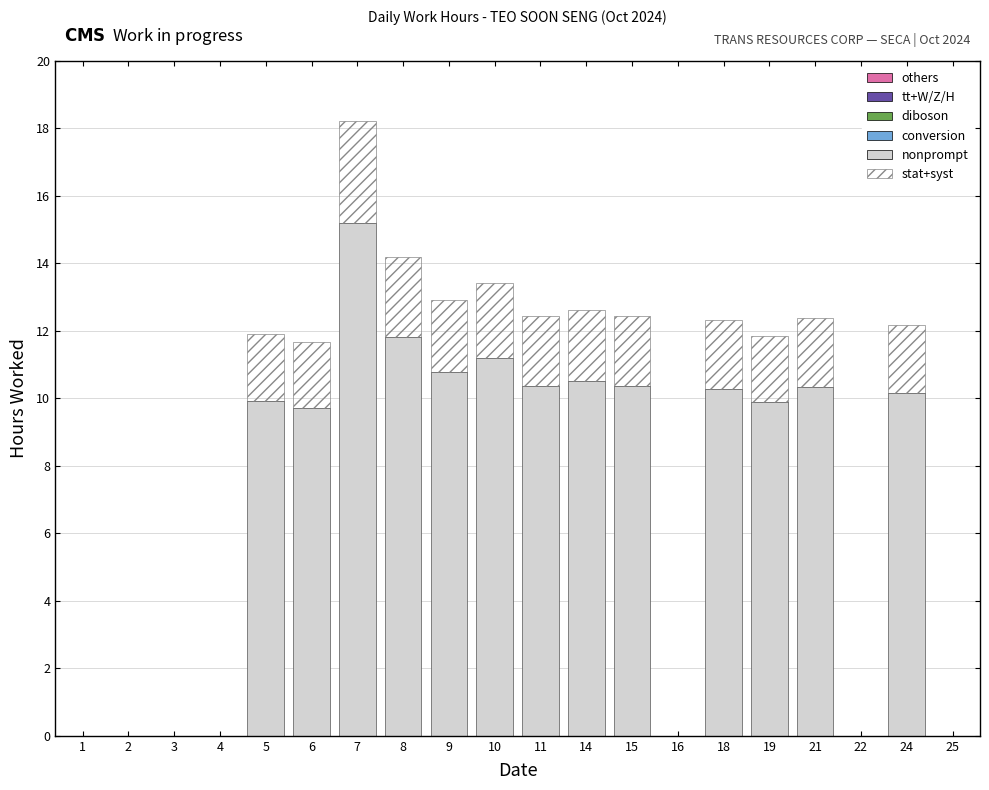

True or false: nonprompt has a value of 10.4 at 11.

True